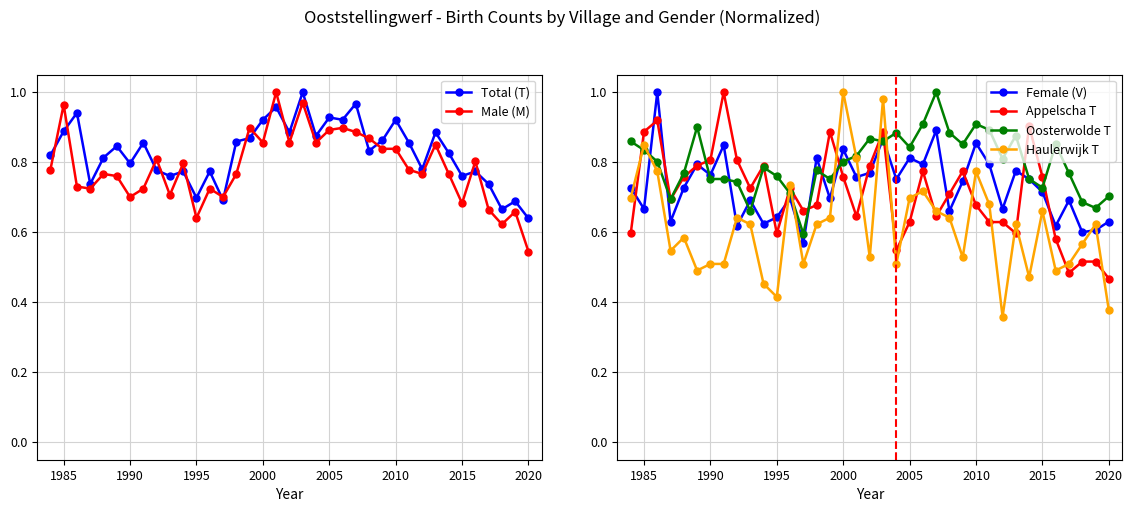

At which category does Male (M) reach its first local peak?

1985